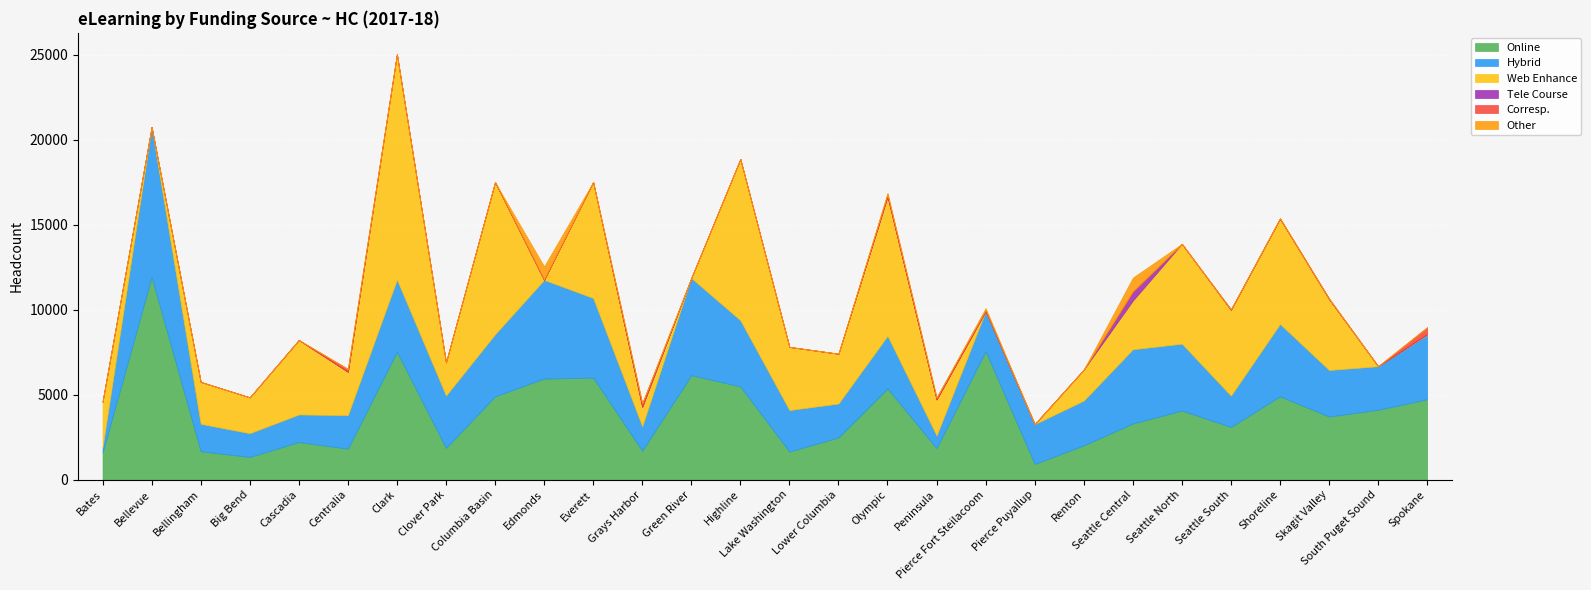

Is it true that Online equals 3308 at Seattle Central?

True